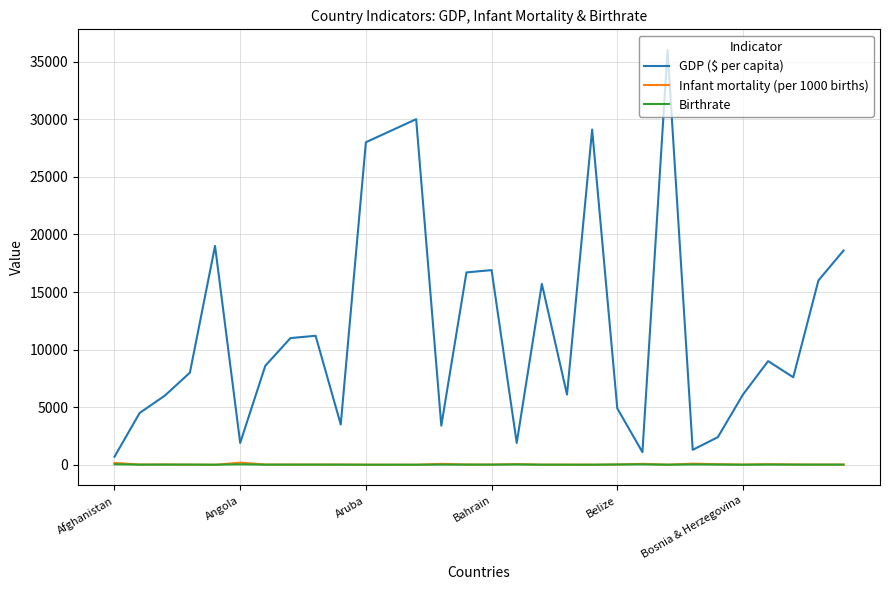

True or false: Birthrate and GDP ($ per capita) intersect in this chart.

False